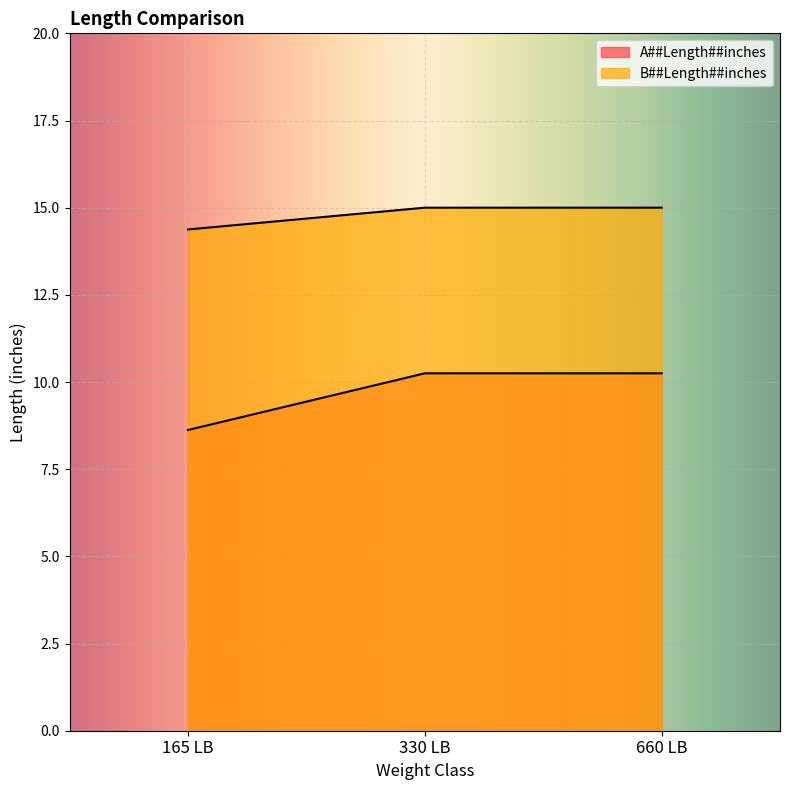

Rank the series by their maximum value, from highest to lowest.

A##Length##inches, B##Length##inches